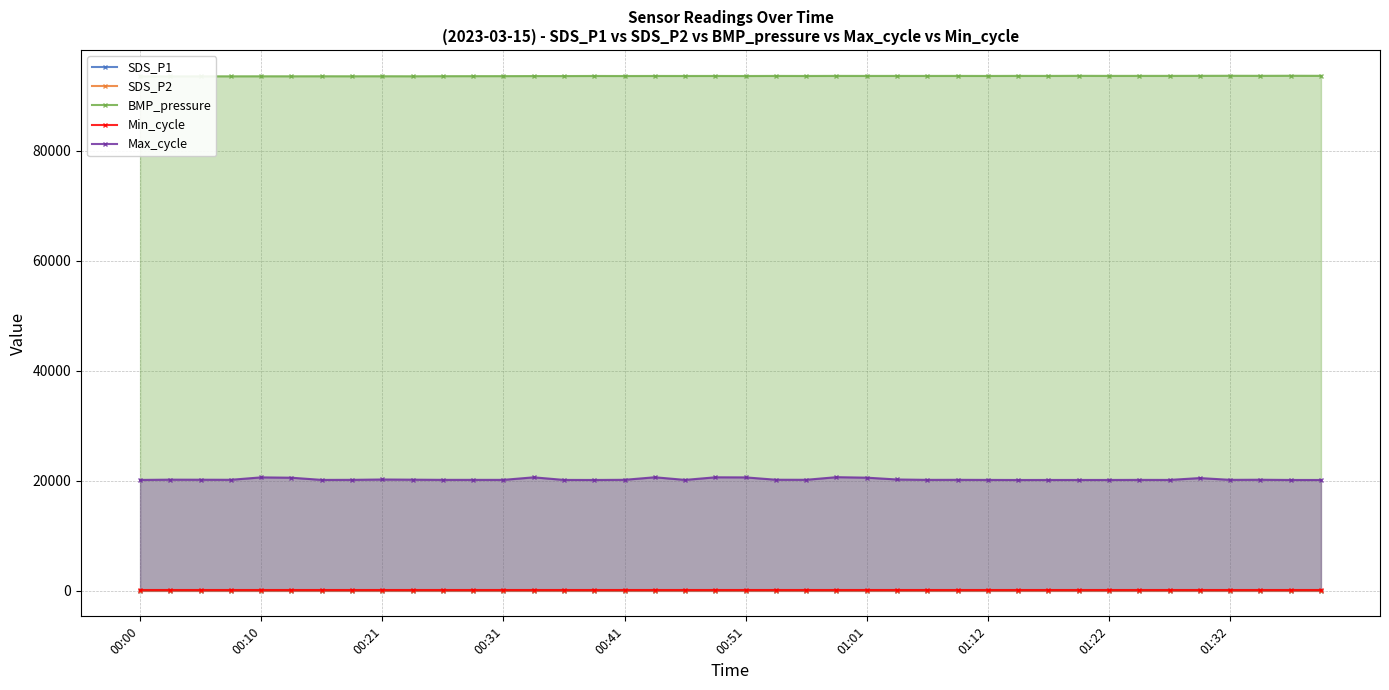

At which label does BMP_pressure first exceed 93588?

19